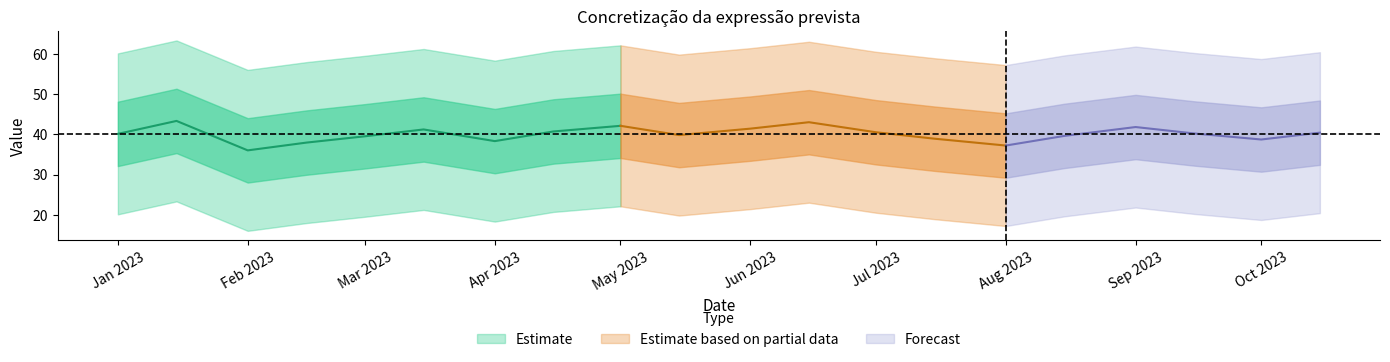

What is the label of the 16th point from the left?

2023-08-15